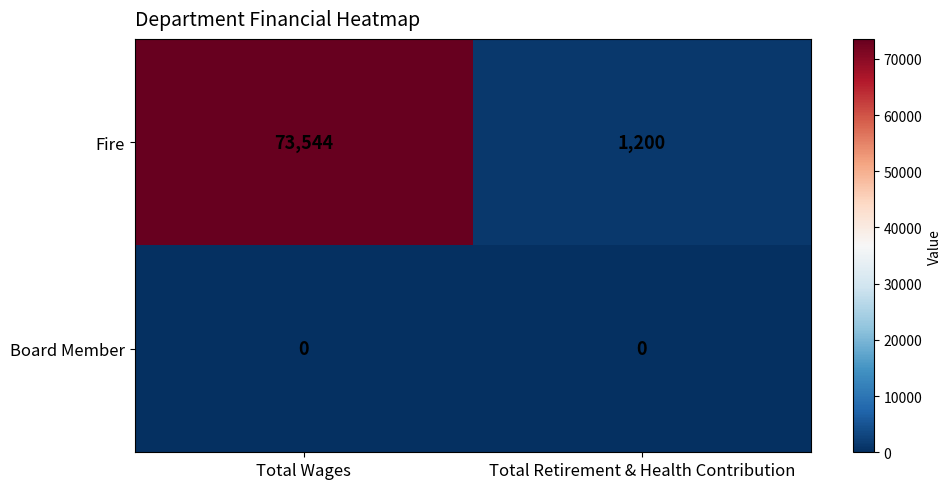

Reading right to left, transcribe all the data shown in this chart.

Fire: Total Retirement & Health Contribution=1200	Total Wages=73544
Board Member: Total Retirement & Health Contribution=0	Total Wages=0